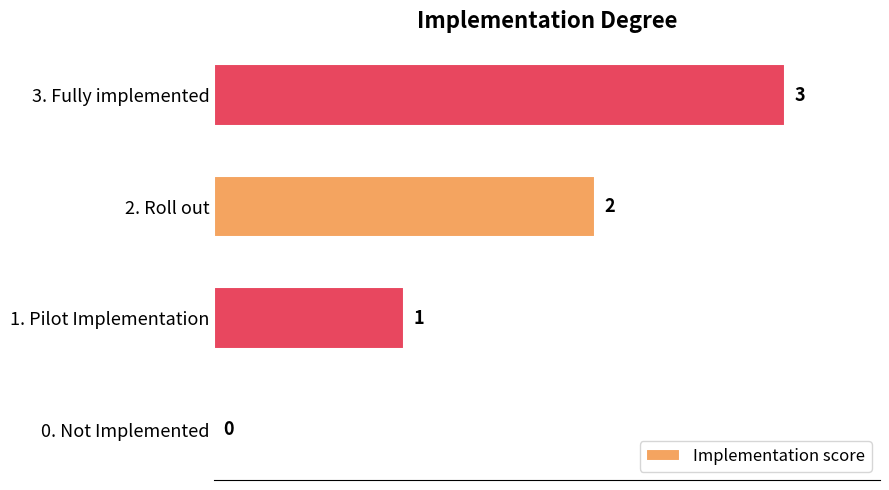

What is the ratio of the value at 1. Pilot Implementation to the value at 3. Fully implemented?

0.3